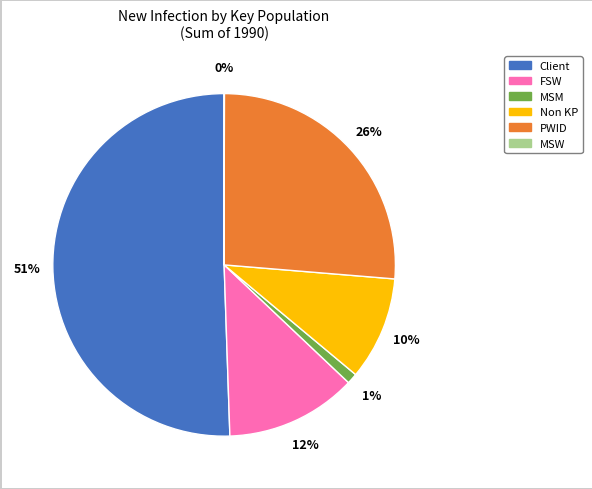

To the nearest percent, what is the average slice percentage?

17%